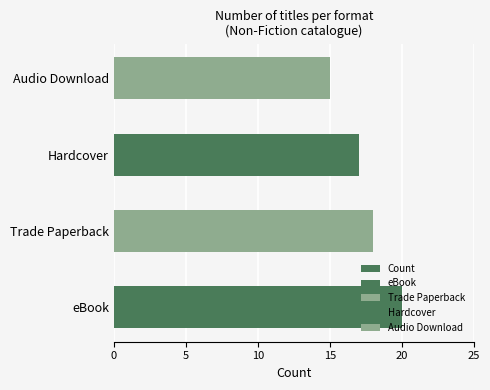

Count the number of data series in this chart.

1